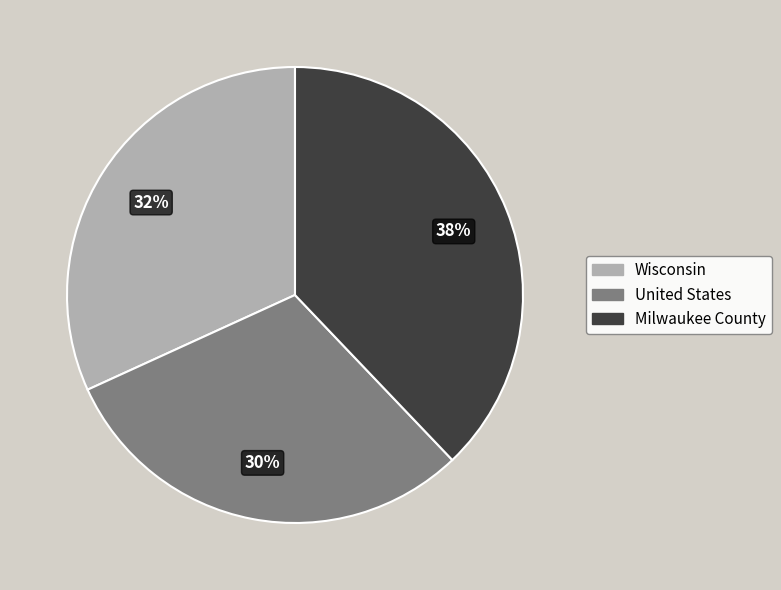

Do Milwaukee County and Wisconsin together represent more than half of the pie?

Yes